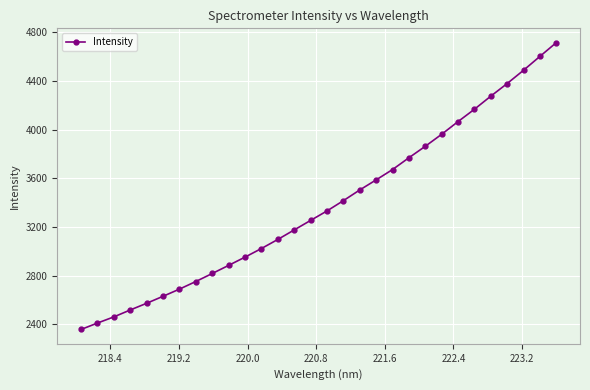

What is the average value?

3379.4